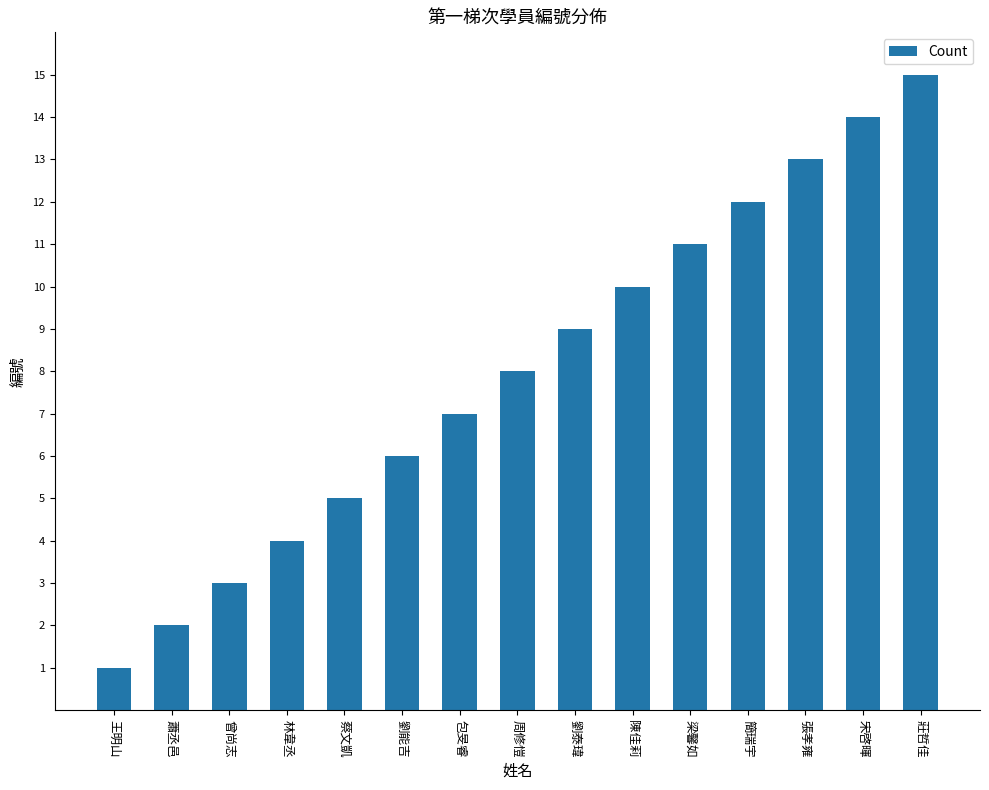

The chart shows a value of 1 at 王明山. True or false?

True